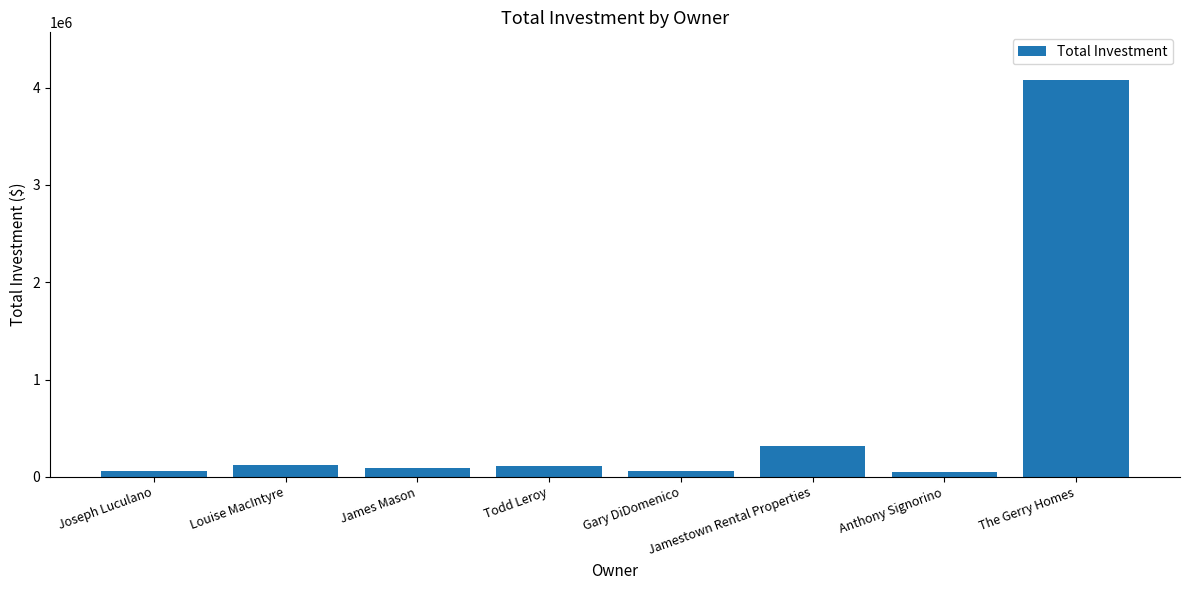

What is the minimum value shown in the chart?

50000